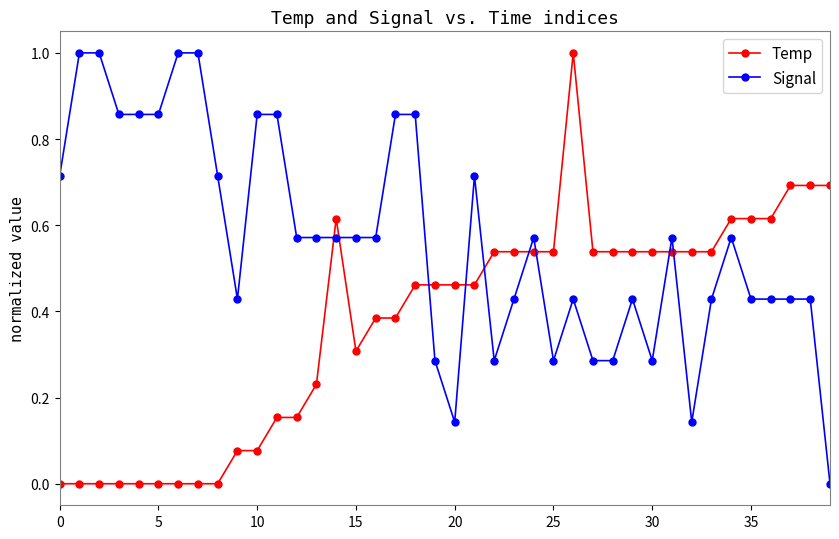

How many intersections are there between Signal and Temp?

9